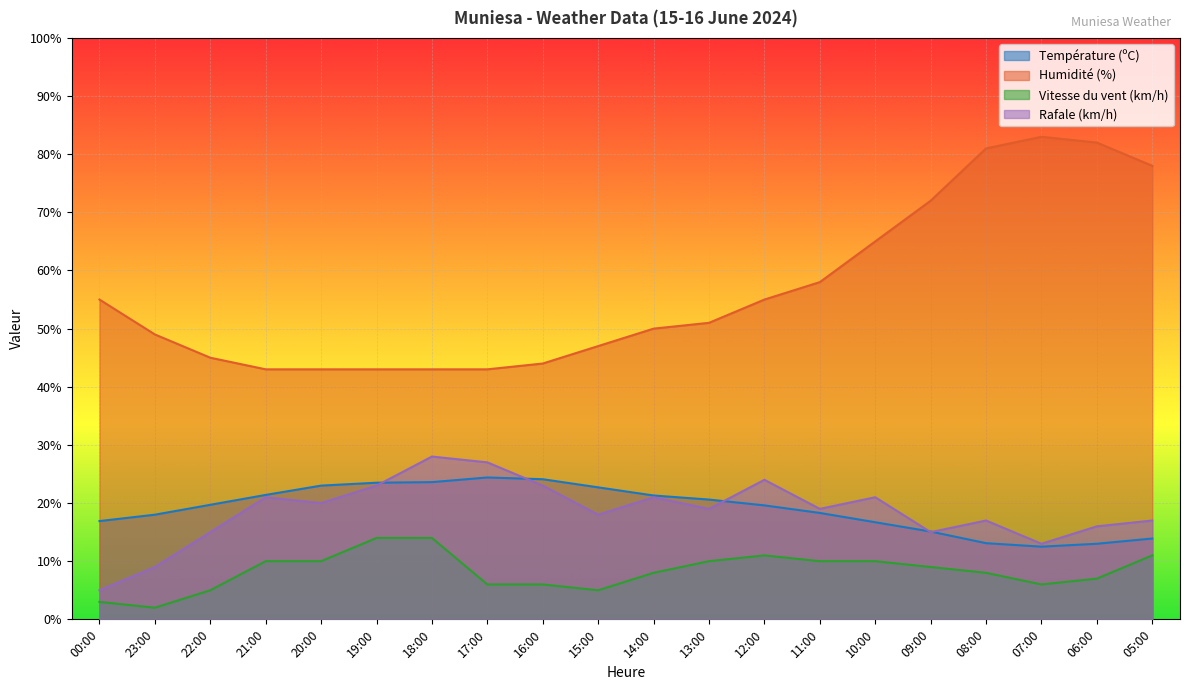

True or false: Rafale (km/h) and Vitesse du vent (km/h) intersect in this chart.

False